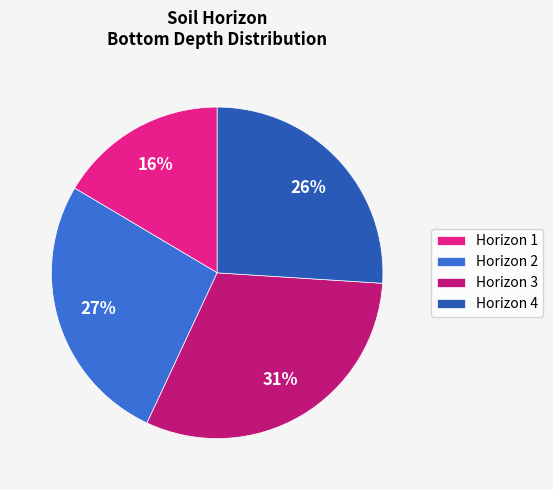

Is there a majority slice in this chart?

No